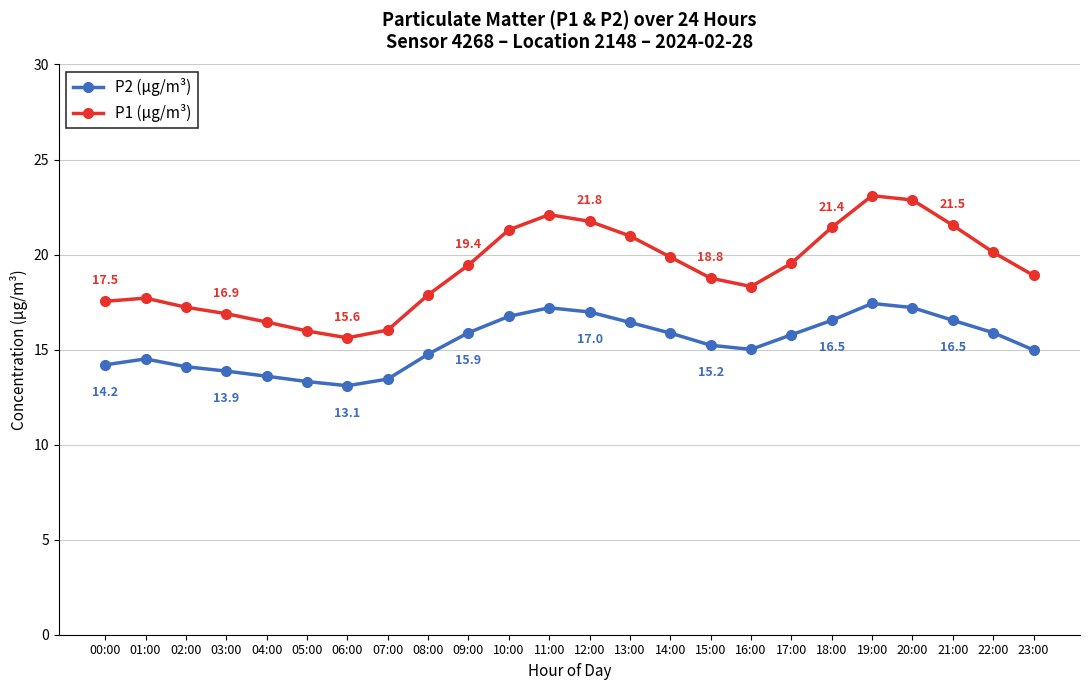

What is the total value across all series at 13:00?

37.4